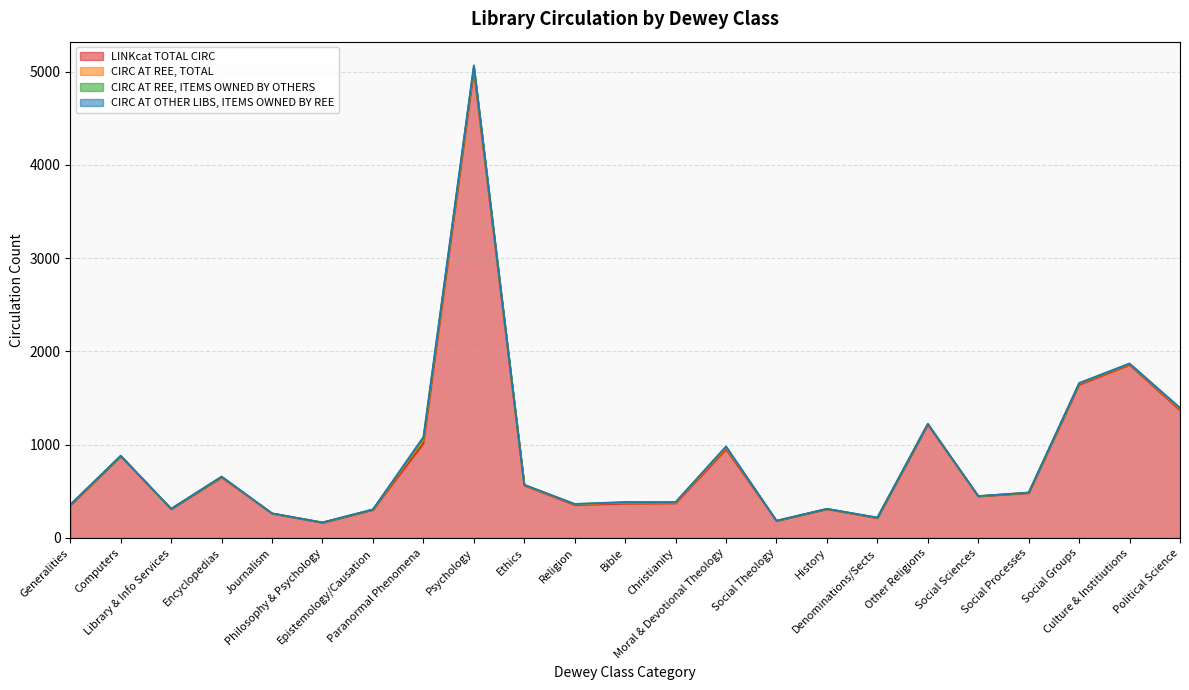

Reading left to right, transcribe all the data shown in this chart.

LINKcat TOTAL CIRC: Generalities=350	Computers=876	Library & Info Services=311	Encyclopedias=649	Journalism=262	Philosophy & Psychology=163	Epistemology/Causation=301	Paranormal Phenomena=1014	Psychology=5011	Ethics=562	Religion=353	Bible=368	Christianity=371	Moral & Devotional Theology=950	Social Theology=183	History=309	Denominations/Sects=213	Other Religions=1213	Social Sciences=447	Social Processes=480	Social Groups=1642	Culture & Institiutions=1855	Political Science=1369
CIRC AT REE, TOTAL: Generalities=4	Computers=3	Library & Info Services=1	Encyclopedias=5	Journalism=1	Philosophy & Psychology=2	Epistemology/Causation=3	Paranormal Phenomena=35	Psychology=28	Ethics=4	Religion=6	Bible=9	Christianity=7	Moral & Devotional Theology=16	Social Theology=1	History=2	Denominations/Sects=3	Other Religions=6	Social Sciences=1	Social Processes=4	Social Groups=10	Culture & Institiutions=8	Political Science=13
CIRC AT REE, ITEMS OWNED BY OTHERS: Generalities=0	Computers=2	Library & Info Services=0	Encyclopedias=2	Journalism=0	Philosophy & Psychology=1	Epistemology/Causation=1	Paranormal Phenomena=18	Psychology=18	Ethics=4	Religion=5	Bible=4	Christianity=6	Moral & Devotional Theology=11	Social Theology=1	History=1	Denominations/Sects=2	Other Religions=5	Social Sciences=1	Social Processes=2	Social Groups=4	Culture & Institiutions=3	Political Science=10
CIRC AT OTHER LIBS, ITEMS OWNED BY REE: Generalities=4	Computers=1	Library & Info Services=1	Encyclopedias=3	Journalism=1	Philosophy & Psychology=1	Epistemology/Causation=2	Paranormal Phenomena=17	Psychology=10	Ethics=0	Religion=1	Bible=5	Christianity=1	Moral & Devotional Theology=5	Social Theology=0	History=1	Denominations/Sects=1	Other Religions=1	Social Sciences=0	Social Processes=2	Social Groups=6	Culture & Institiutions=5	Political Science=3